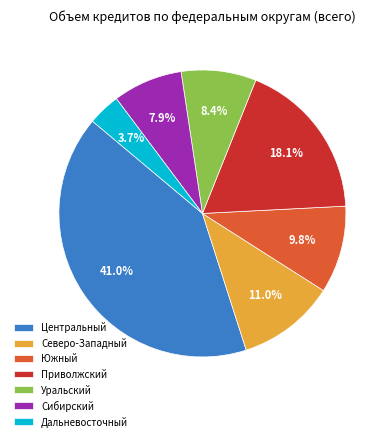

To the nearest percent, what is the difference between the largest and smallest slice percentages?

37%